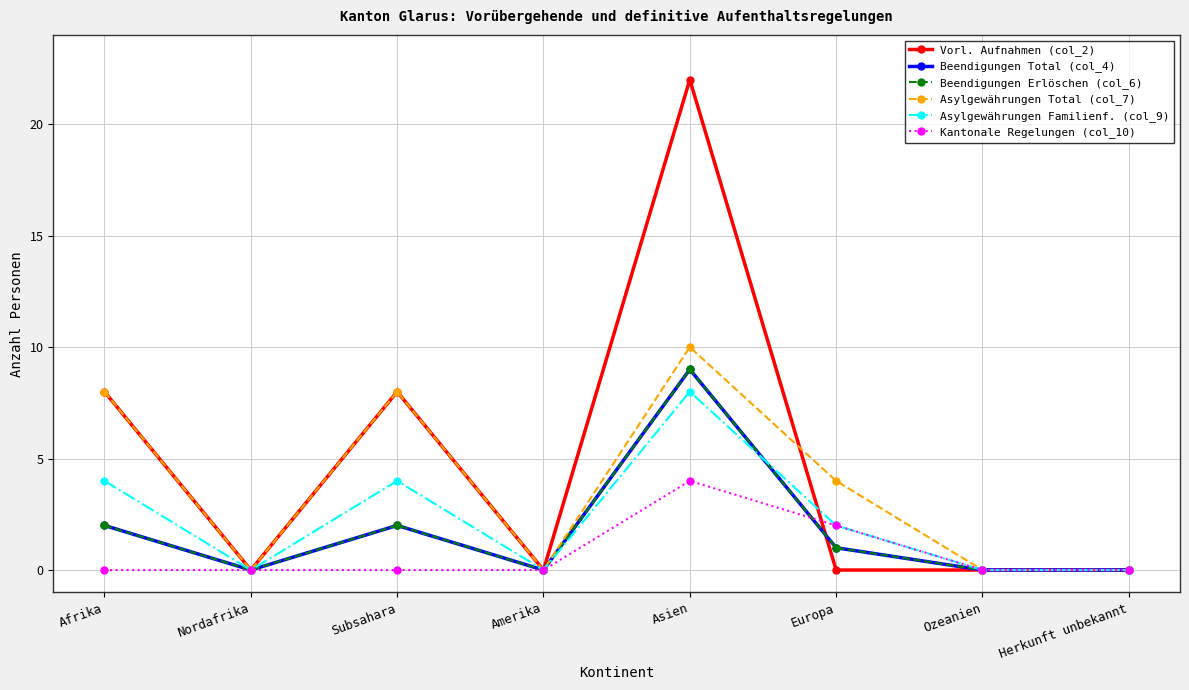

At which category is the sum across all series the highest?

Asien